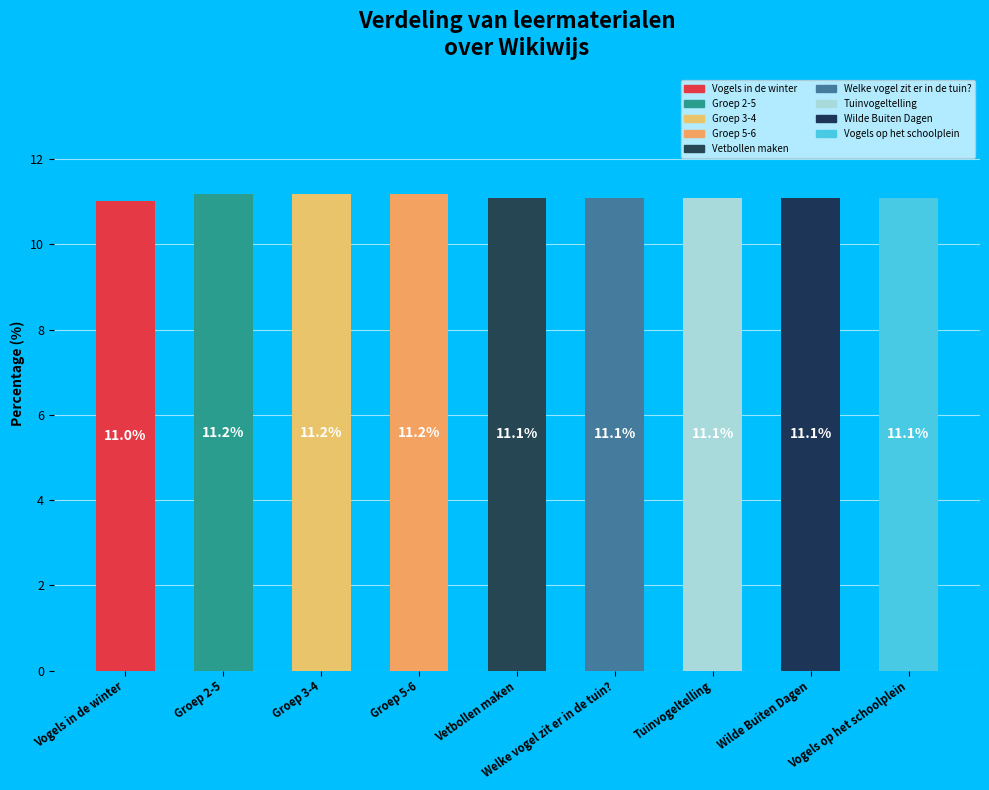

What is the sum of the values at Vogels in de winter and Wilde Buiten Dagen?

22.1